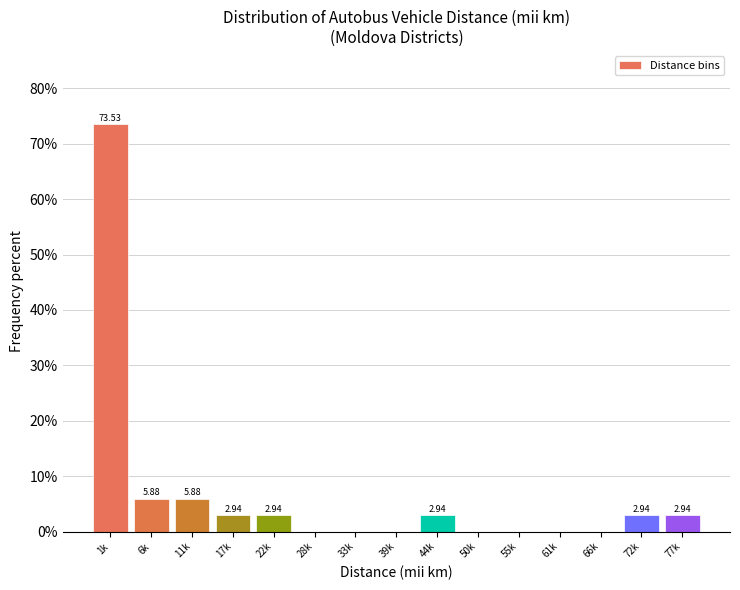

Between 72k and 6k, which is larger?

6k